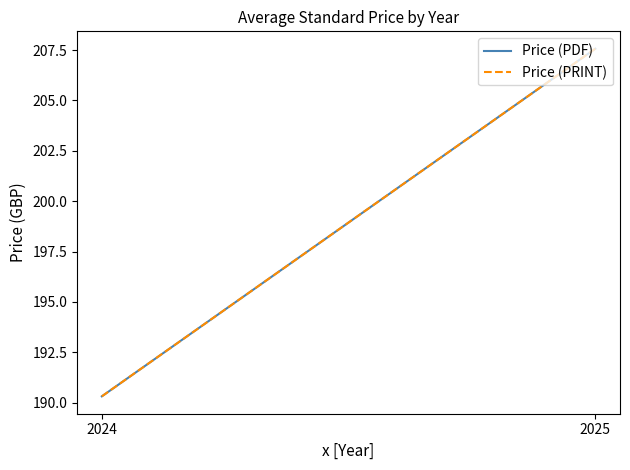

What is the minimum value shown in the chart?

190.3